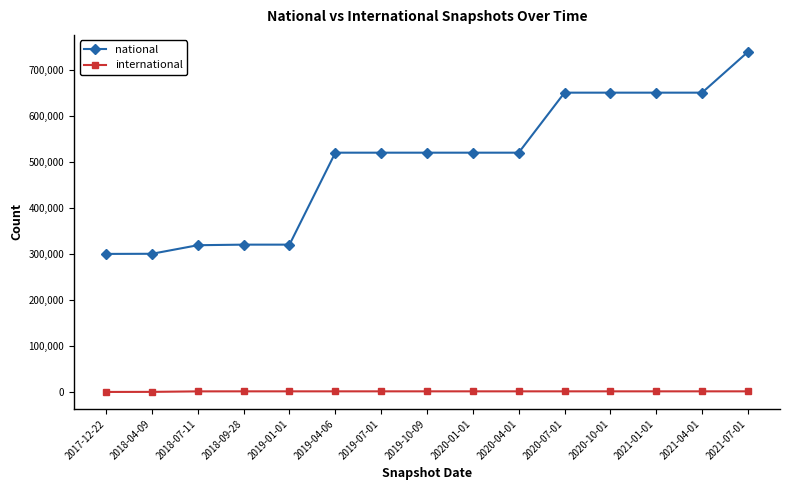

Which series has the largest total across all categories?

national